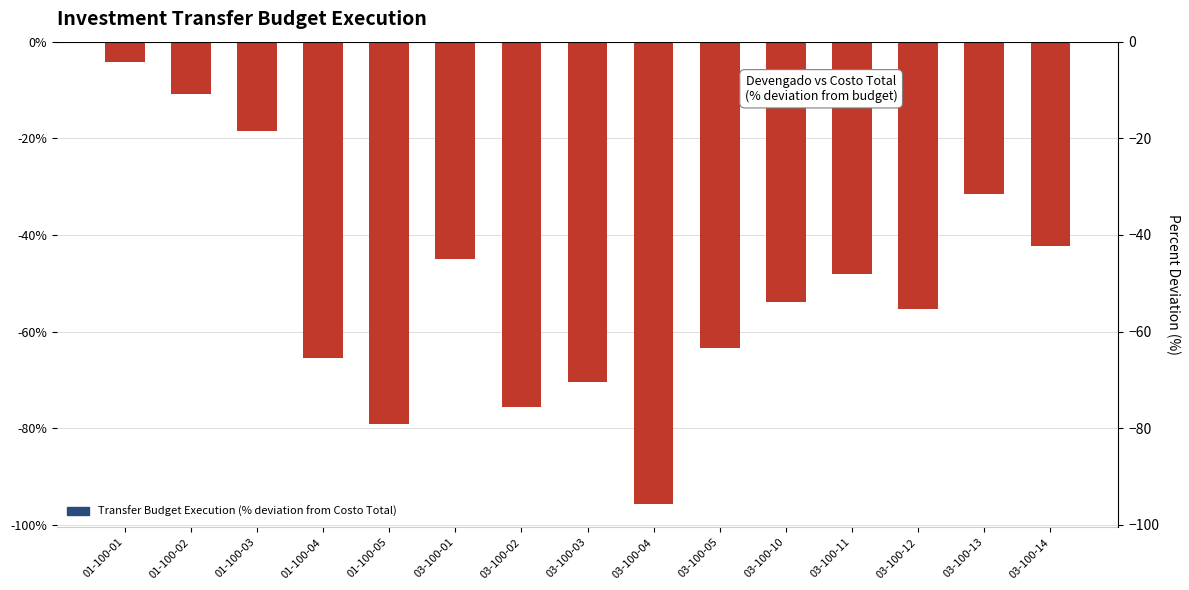

Rank the categories by value from lowest to highest.

03-100-04, 01-100-05, 03-100-02, 03-100-03, 01-100-04, 03-100-05, 03-100-12, 03-100-10, 03-100-11, 03-100-01, 03-100-14, 03-100-13, 01-100-03, 01-100-02, 01-100-01